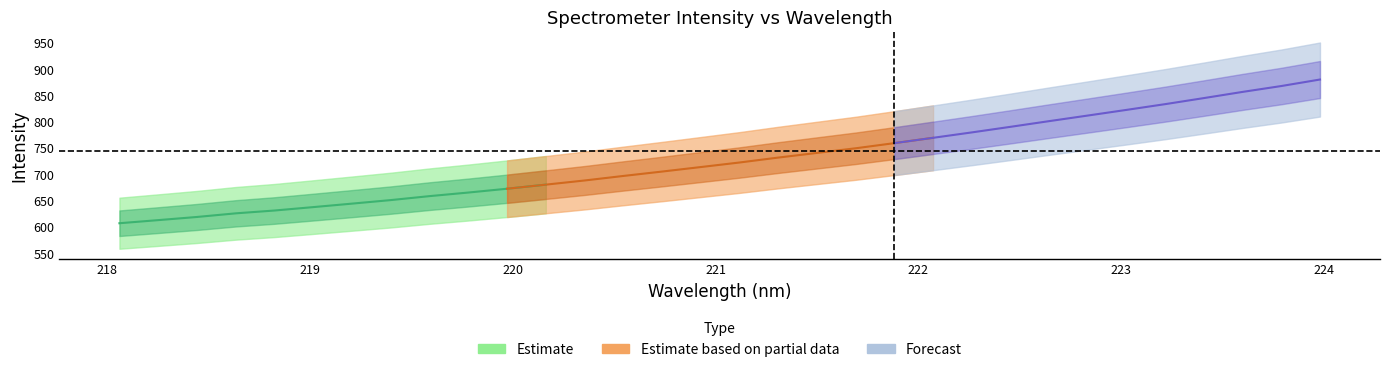

Reading right to left, list all the values displayed in this chart.

x: 31=224.0	30=223.8	29=223.6	28=223.4	27=223.2	26=223.0	25=222.8	24=222.6	23=222.5	22=222.3	21=222.1	20=221.9	19=221.7	18=221.5	17=221.3	16=221.1	15=220.9	14=220.7	13=220.5	12=220.4	11=220.2	10=220.0	9=219.8	8=219.6	7=219.4	6=219.2	5=219.0	4=218.8	3=218.6	2=218.4	1=218.3	0=218.1
y: 31=880.9	30=868.5	29=857.3	28=845.6	27=834.1	26=823.1	25=812.4	24=801.7	23=790.9	22=780.2	21=770.0	20=759.8	19=750.0	18=741.2	17=732.3	16=723.0	15=714.3	14=705.7	13=697.4	12=688.8	11=680.8	10=673.1	9=665.8	8=659.0	7=651.5	6=644.7	5=638.1	4=631.6	3=626.3	2=619.4	1=613.3	0=607.4